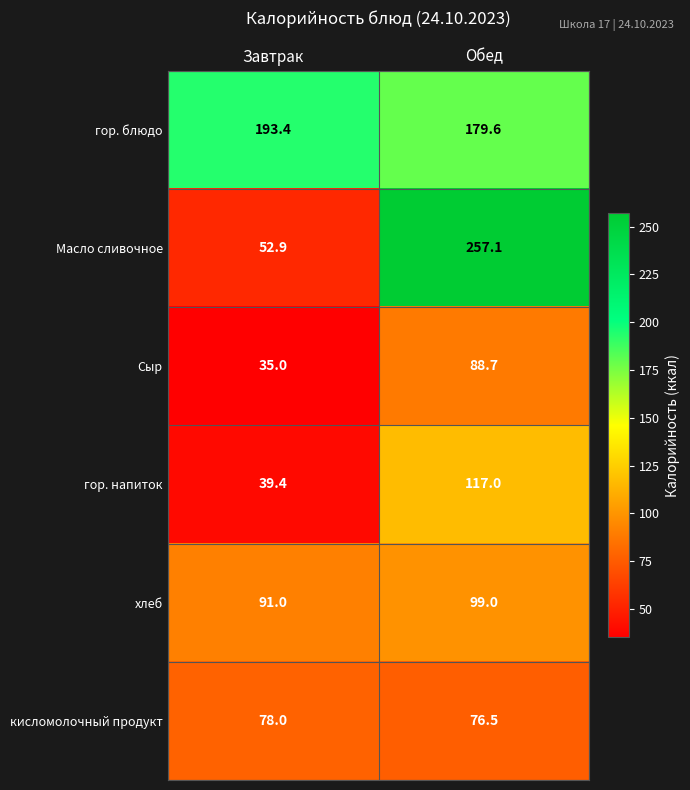

What is the maximum value shown in the chart?

257.1